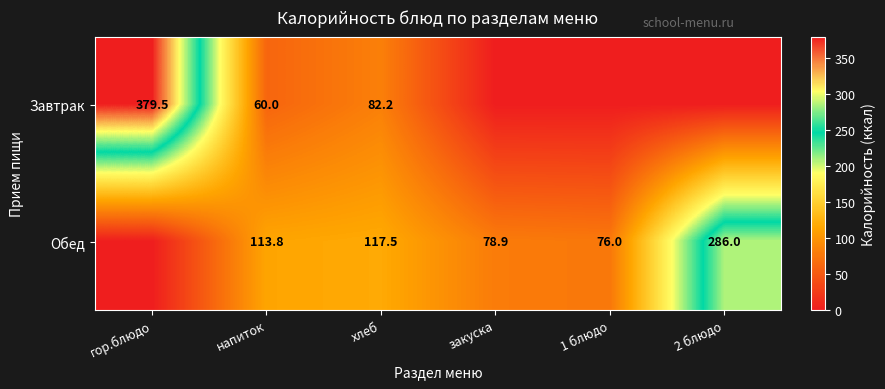

What is the sum of the Завтрак values at хлеб and гор.блюдо?

461.7